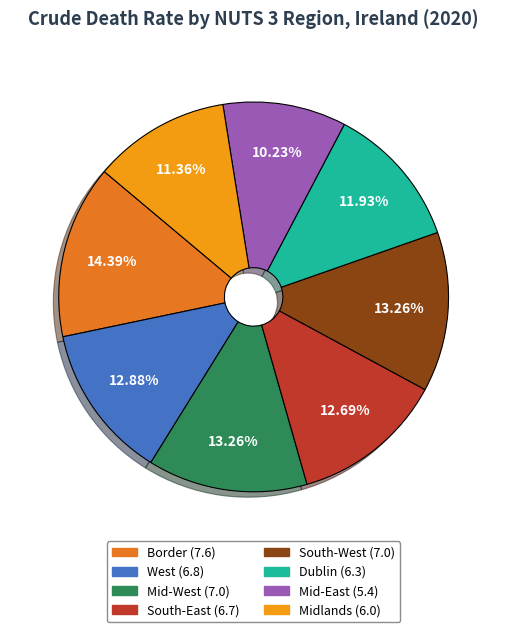

To the nearest percent, what is the combined percentage of South-East and South-West?

26%